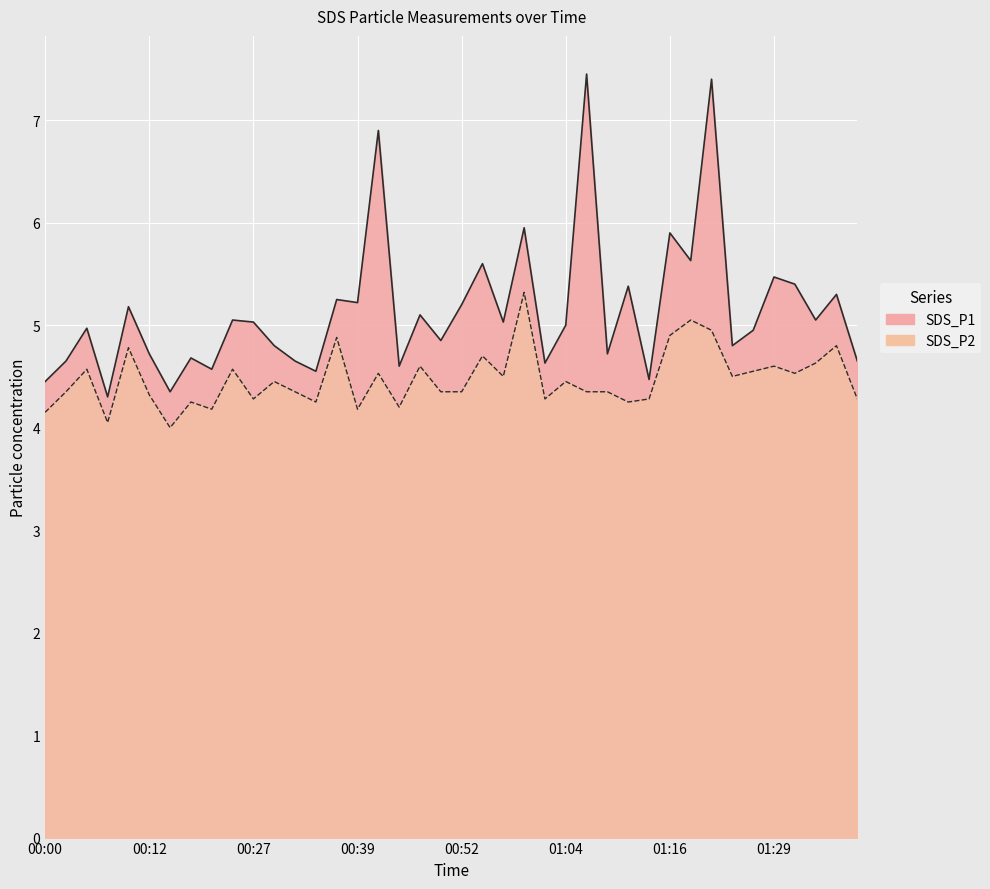

Rank the categories by SDS_P1 value from highest to lowest.

01:06, 01:21, 00:42, 00:59, 01:16, 01:19, 00:54, 01:29, 01:31, 01:11, 01:36, 00:37, 00:39, 00:52, 00:10, 00:47, 00:25, 01:34, 00:27, 00:57, 01:04, 00:05, 01:26, 00:49, 00:30, 01:24, 00:12, 01:09, 00:17, 00:02, 00:32, 01:39, 01:02, 00:44, 00:19, 00:35, 01:14, 00:00, 00:15, 00:07